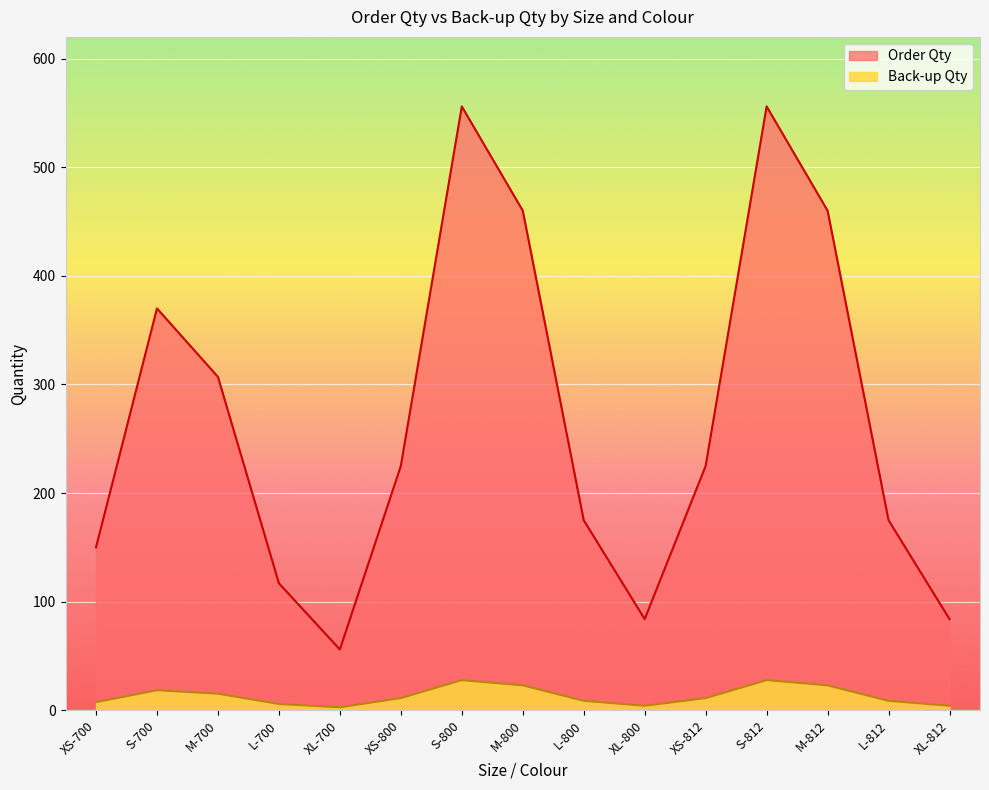

Does the chart display data point markers on the line(s)?

No